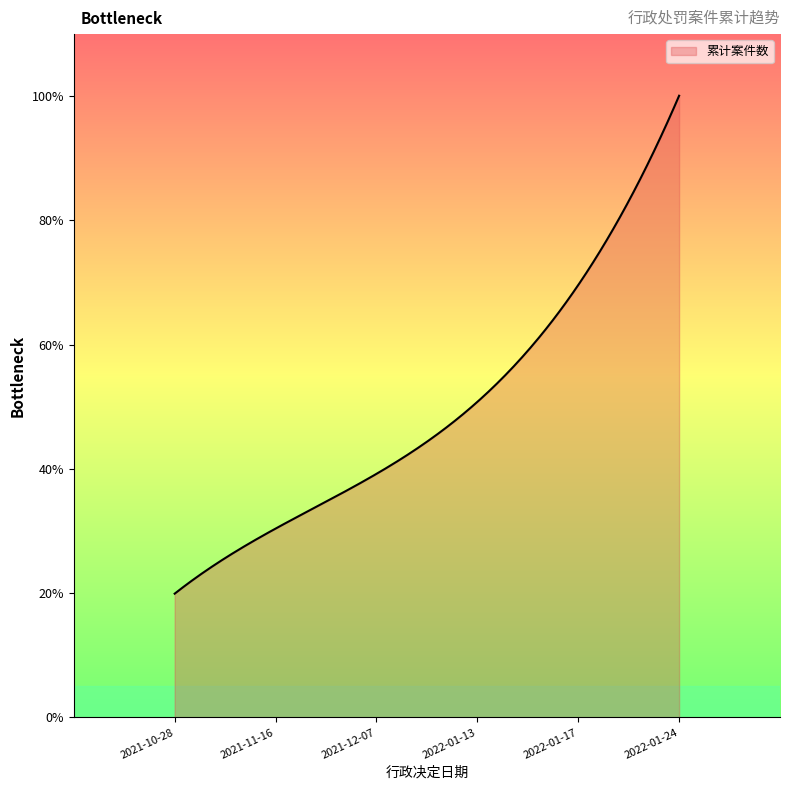

Does the chart display data point markers on the line(s)?

No